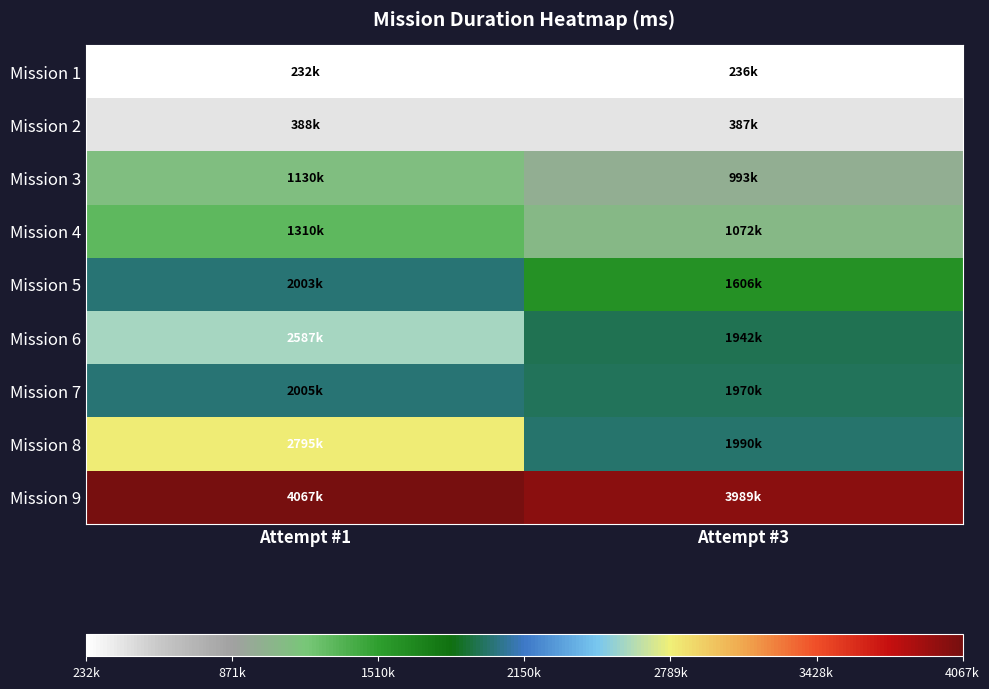

At which category is the sum across all series the highest?

Attempt #1